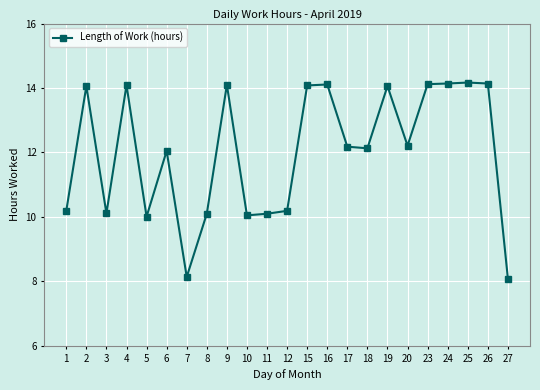

Read the value at 19.

14.1